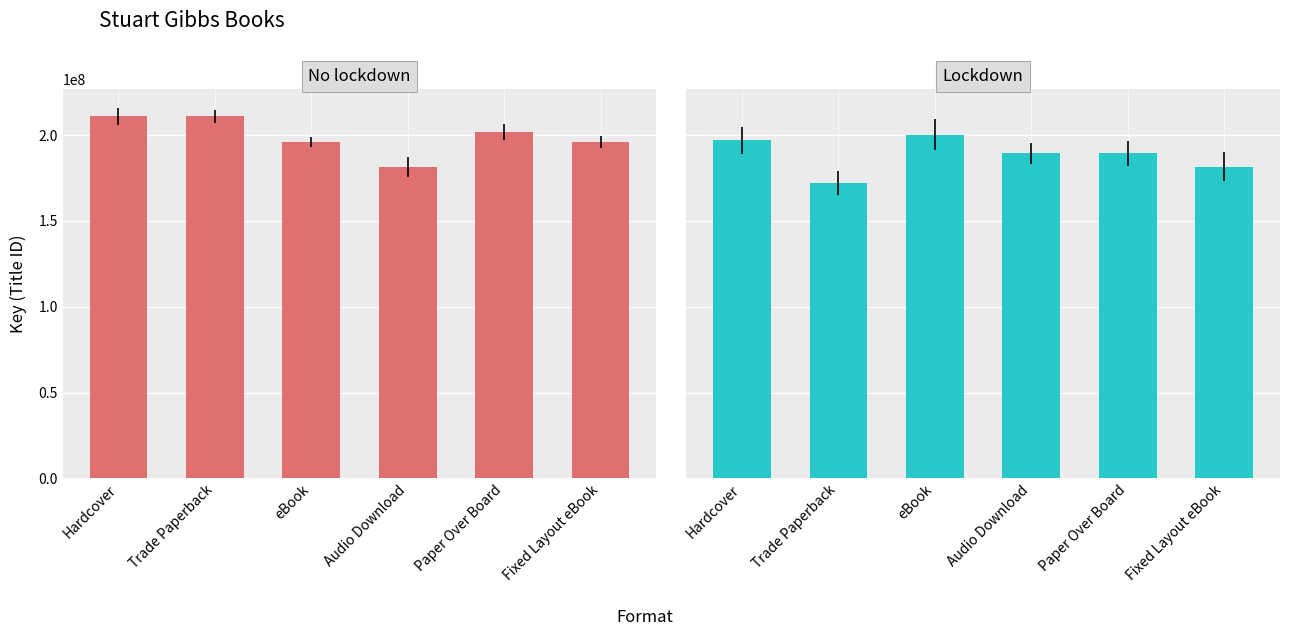

Does the chart contain stacked bars?

No